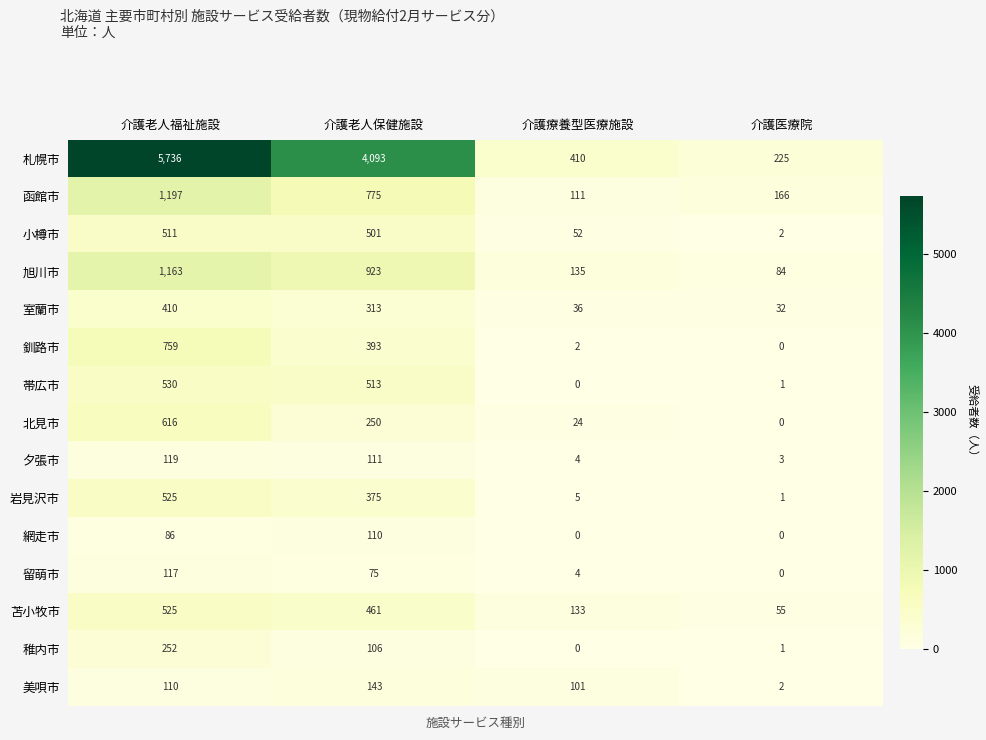

Which series has the largest total across all categories?

札幌市